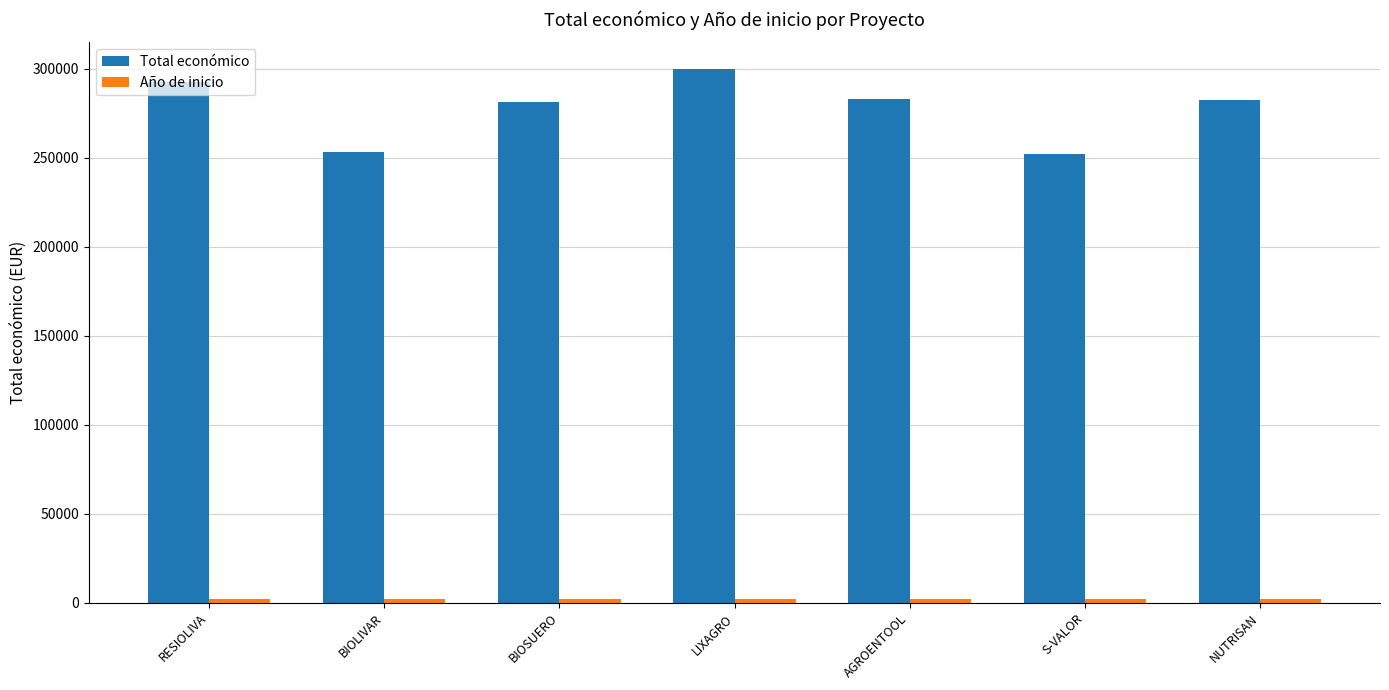

What is the greatest value displayed?

299994